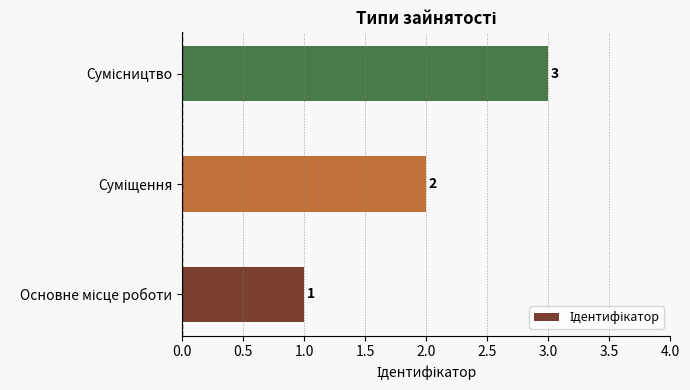

What is the minimum value shown in the chart?

1